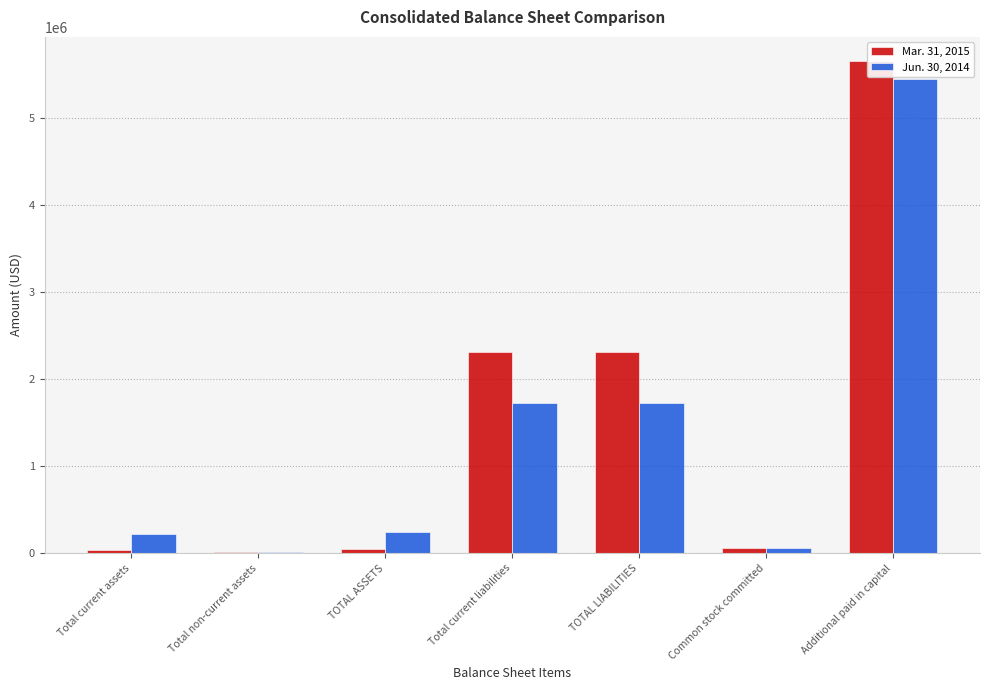

How many bars are there in each group?

2